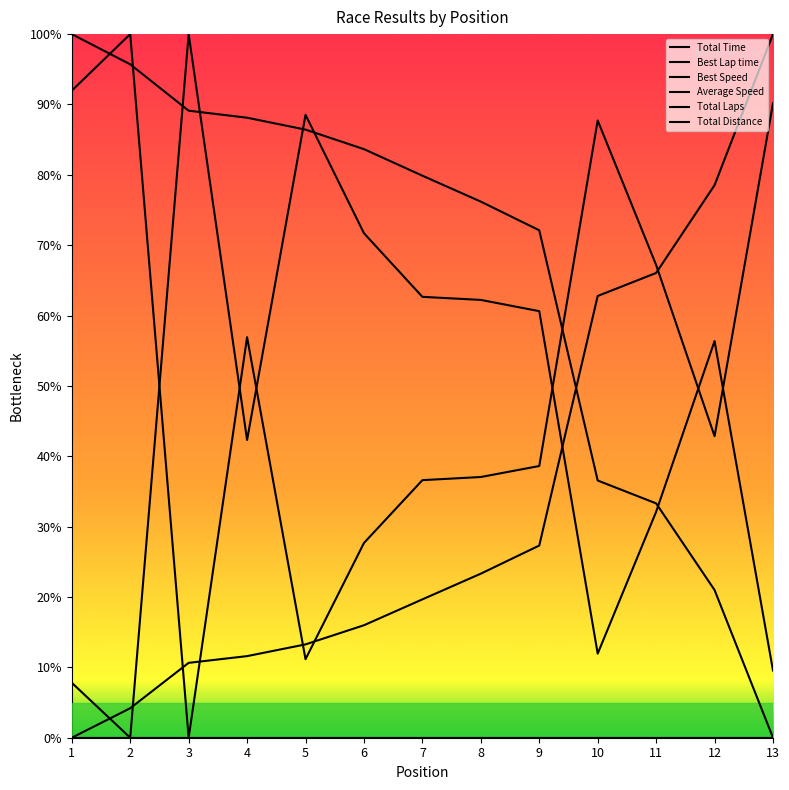

Is this an area chart (filled region under the line)?

No